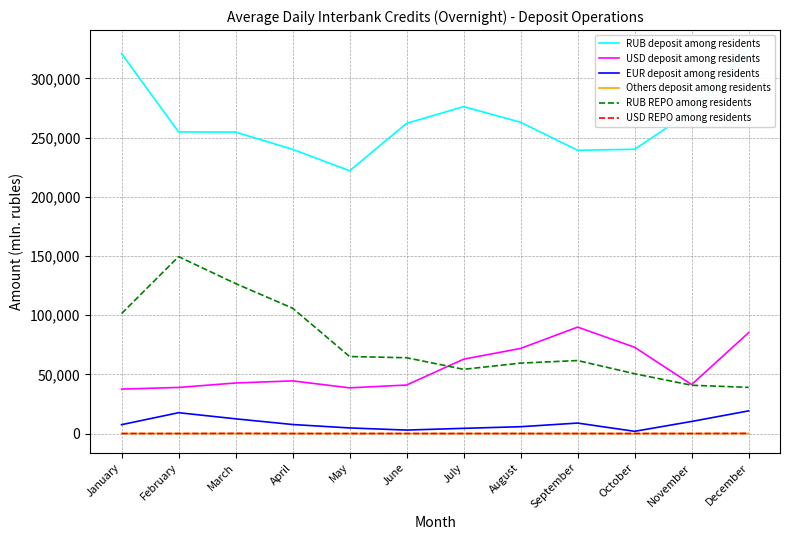

Does the chart have visible grid lines?

Yes